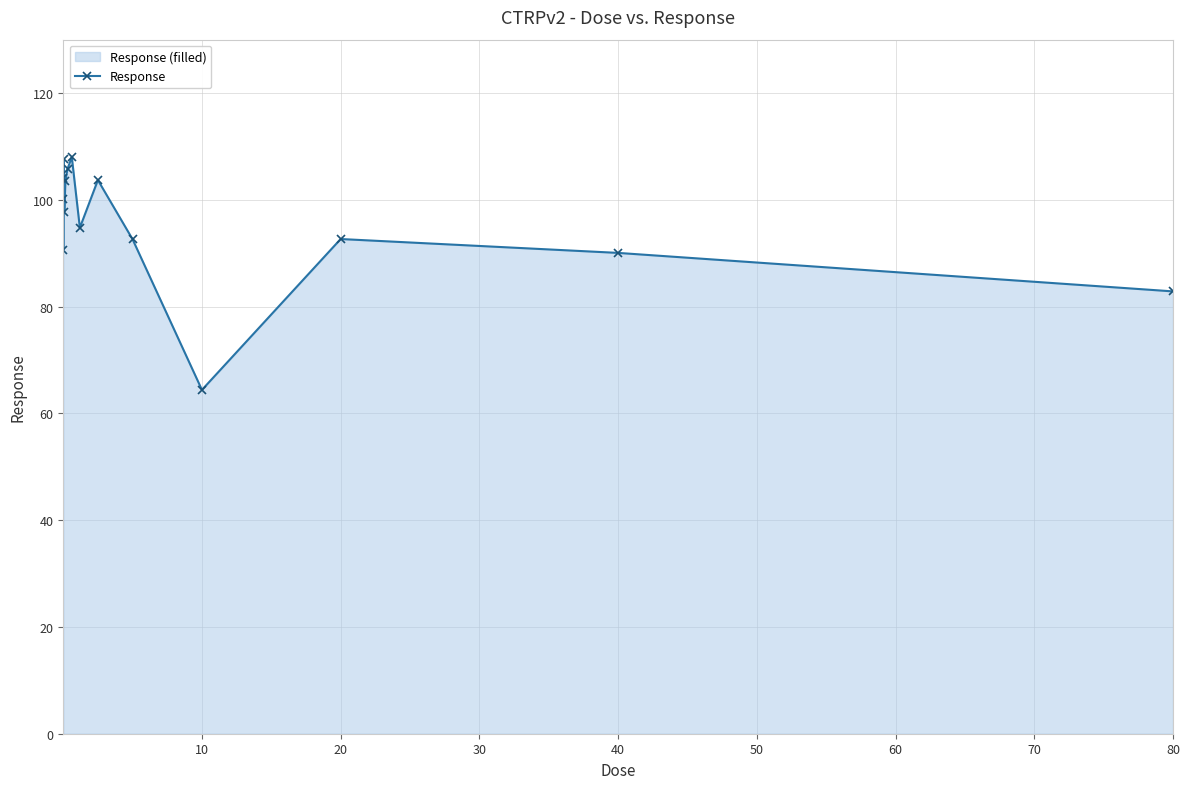

What is the smallest value displayed?

64.4